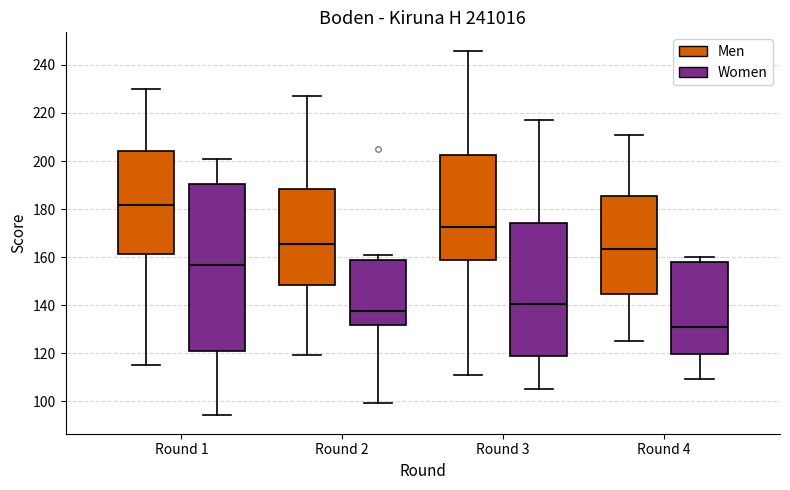

Where is the upper edge of the box for Round 2 (Men) on the y-axis? The values are not printed on the chart, so give them approximately, as read against the axis.

188